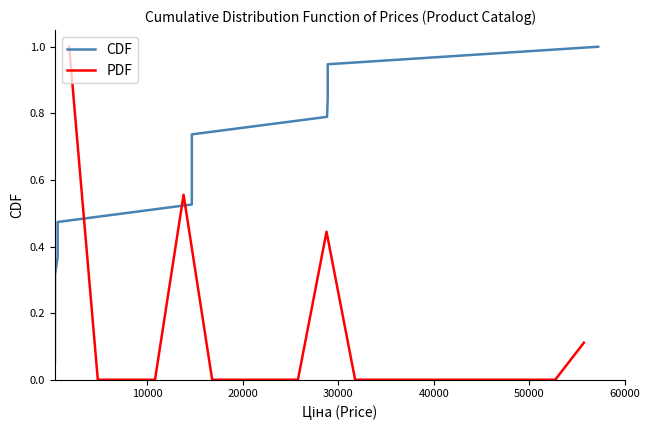

What is the average value of the PDF series?

0.1